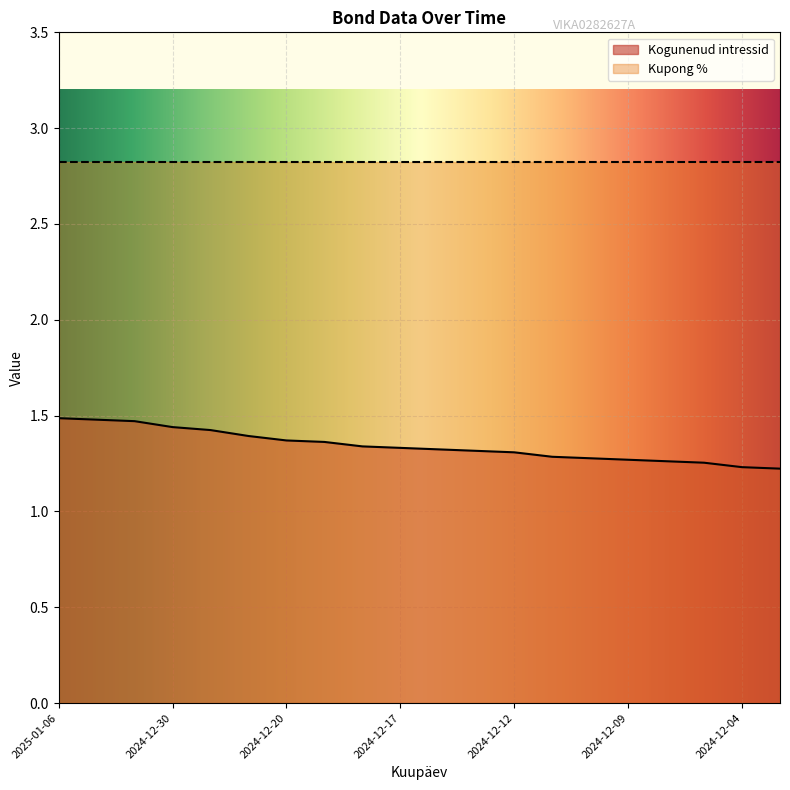

How many data points does each series have?

20